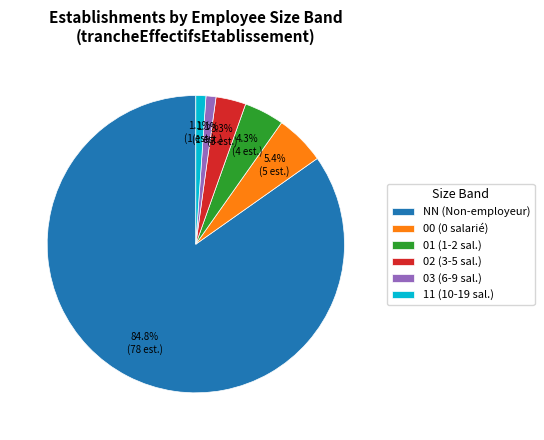

What percentage is NOT represented by 00?

94.6%